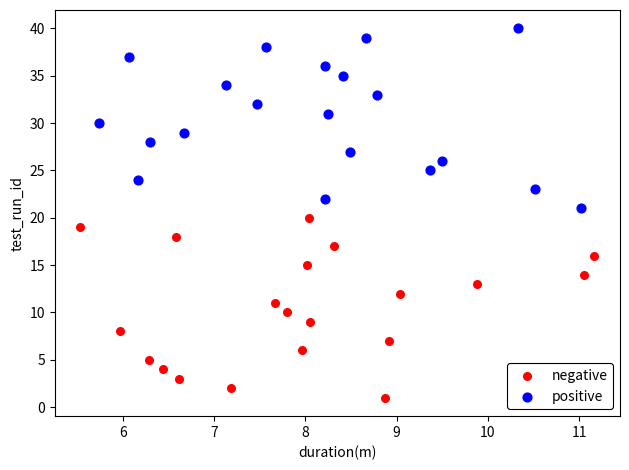

Which series reaches the maximum Y coordinate?

positive